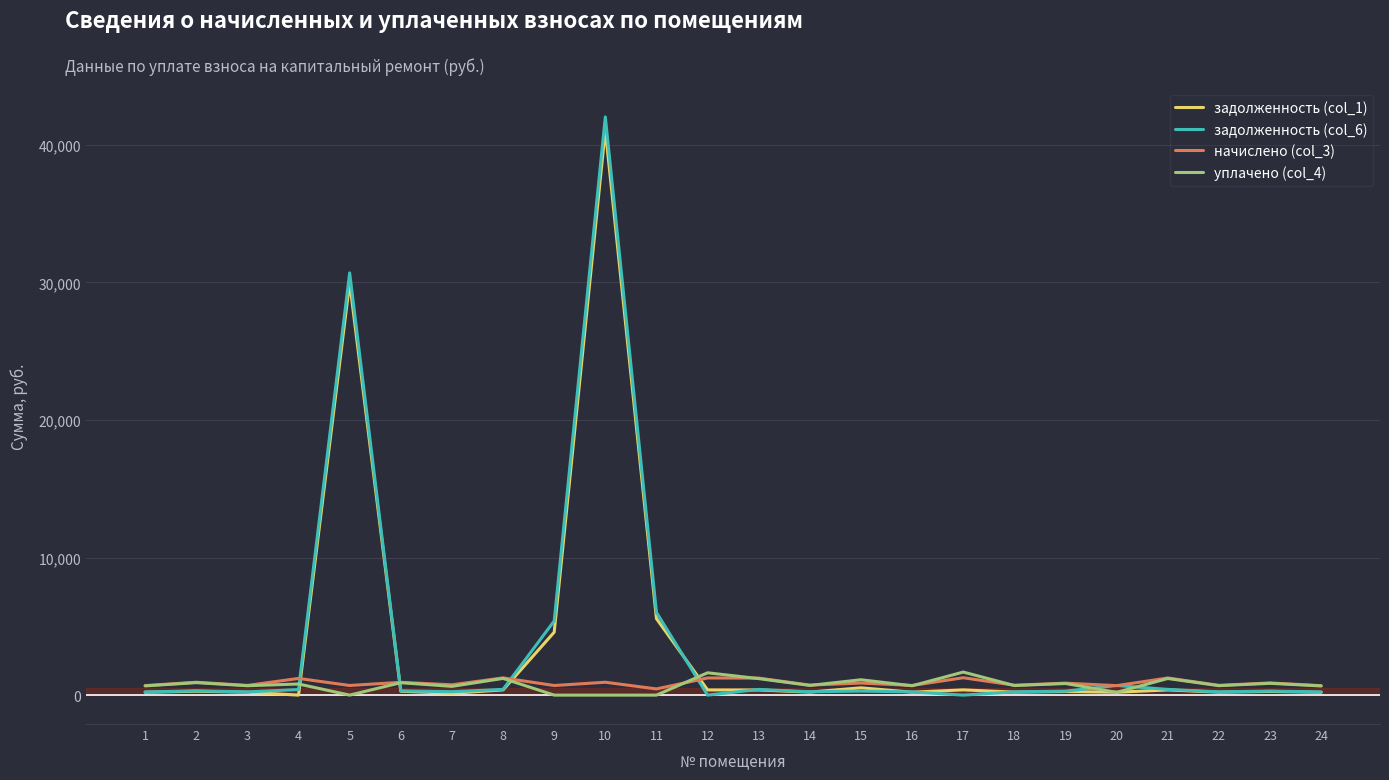

Rank the series by their maximum value, from lowest to highest.

начислено (col_3), уплачено (col_4), задолженность (col_1), задолженность (col_6)